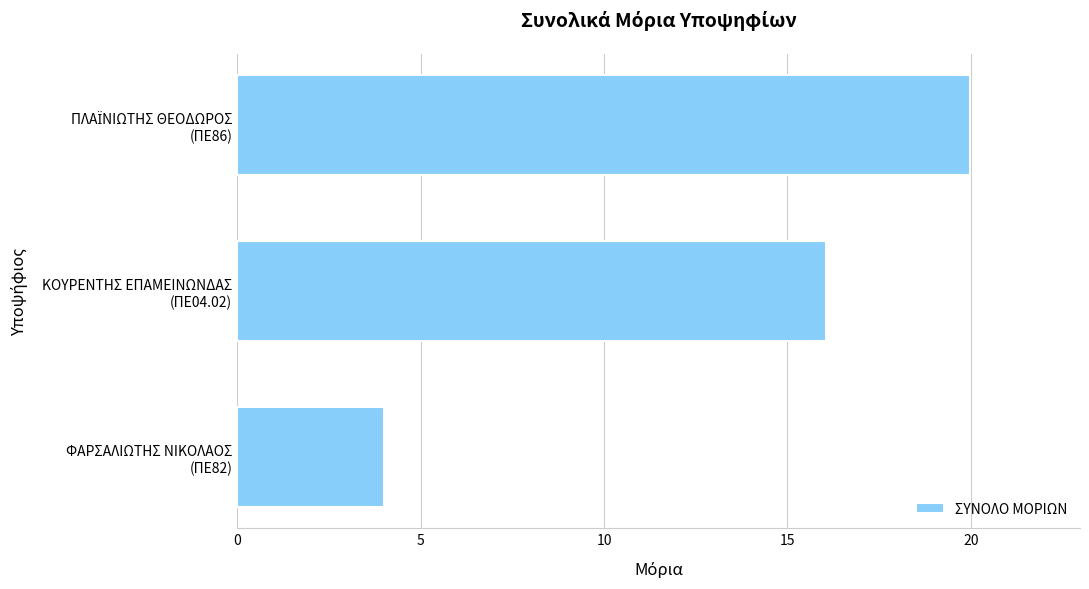

Count the number of values greater than 16.

2